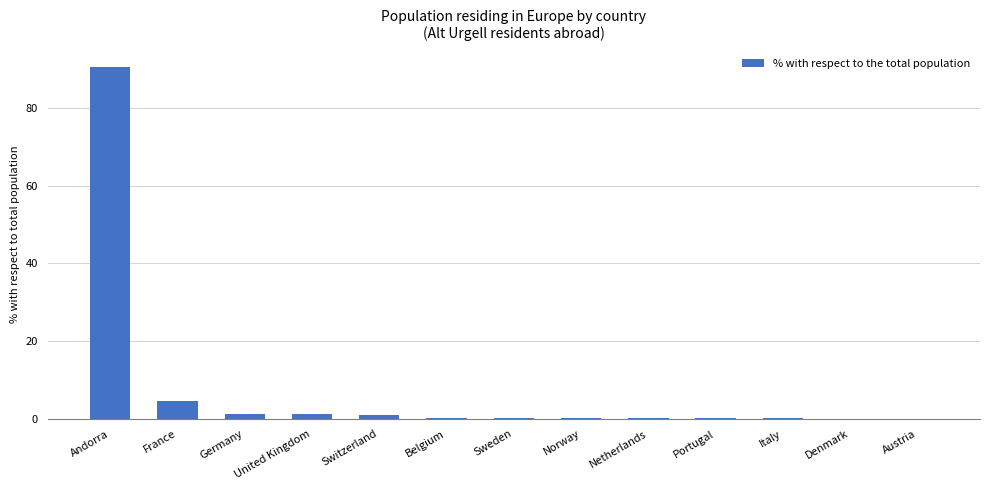

Which category has the highest value across all series?

Andorra